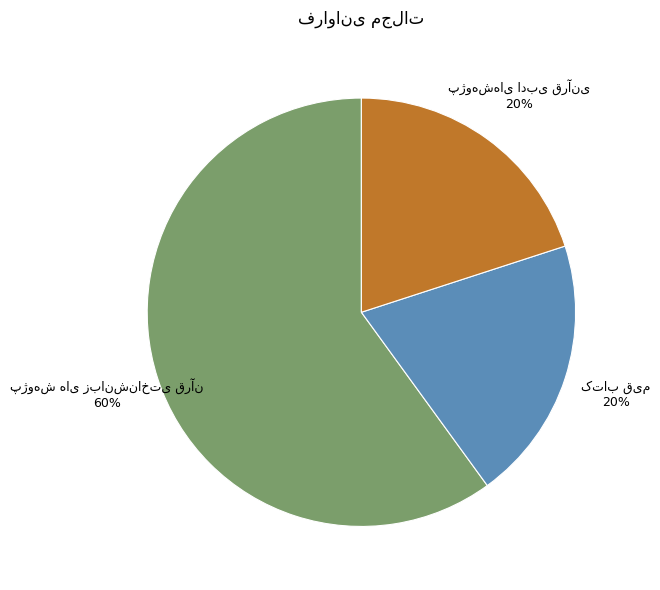

Is there any slice that represents more than half of the pie?

Yes